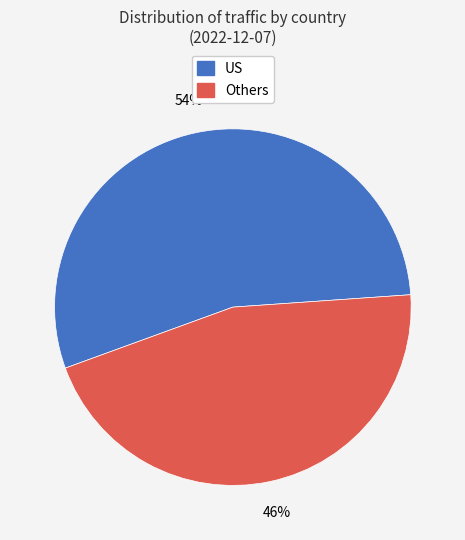

To the nearest percent, what is the average slice percentage?

50%